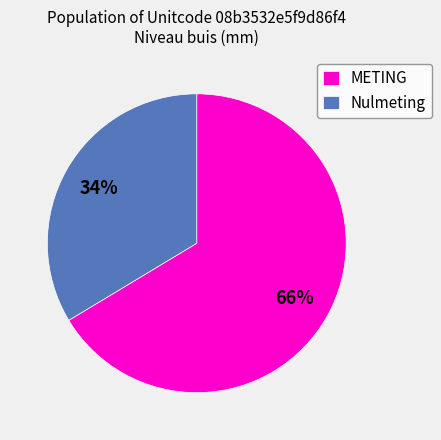

Is there a majority slice in this chart?

Yes